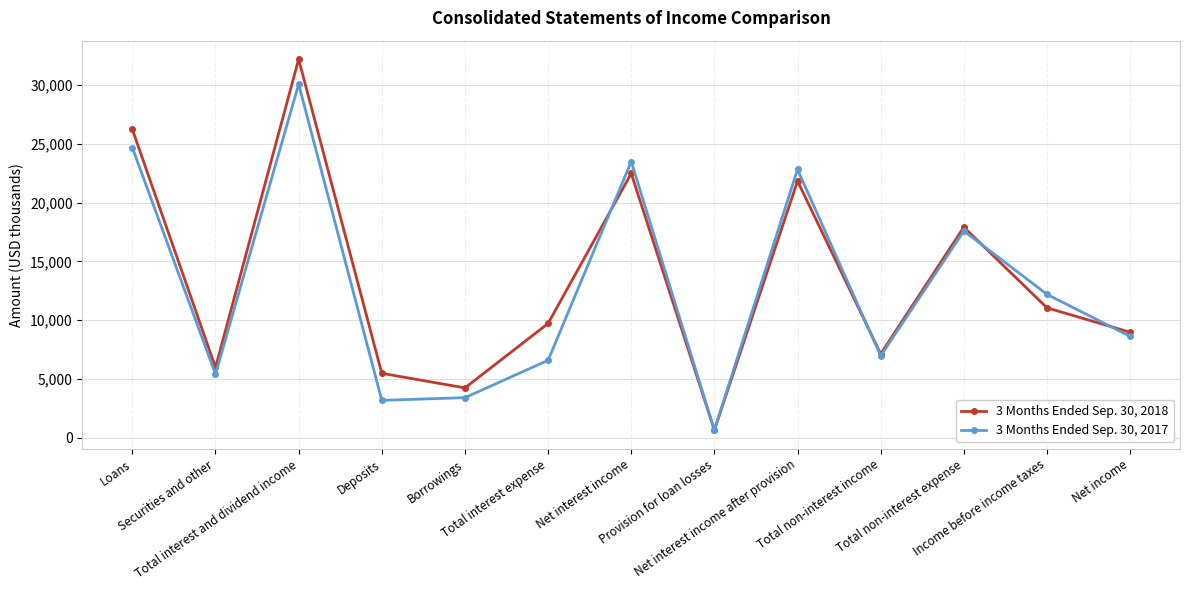

Is the value of 3 Months Ended Sep. 30, 2017 at Total interest and dividend income greater than the value of 3 Months Ended Sep. 30, 2018 at Borrowings?

Yes